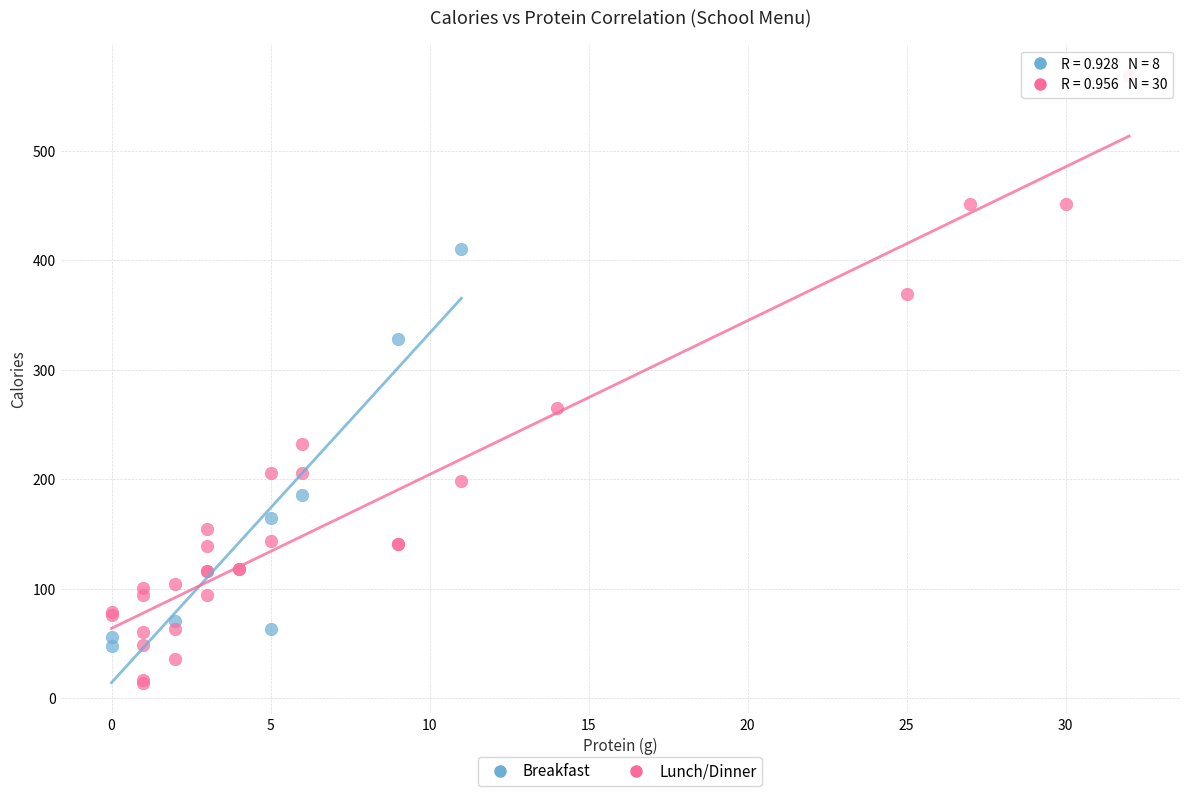

Which series contains the lowest Y value?

Lunch/Dinner